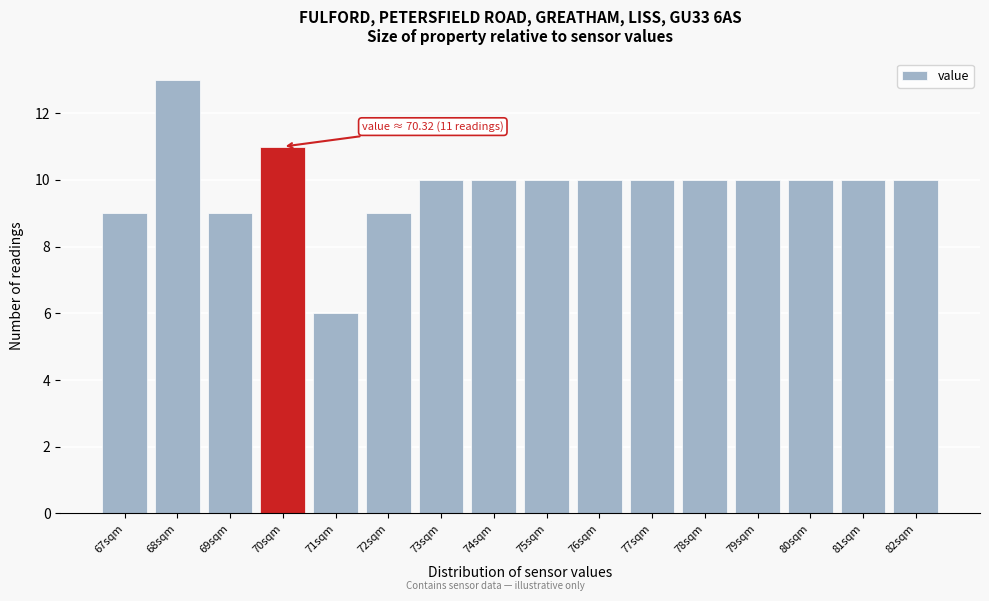

Reading left to right, list all the values displayed in this chart.

9	13	9	11	6	9	10	10	10	10	10	10	10	10	10	10